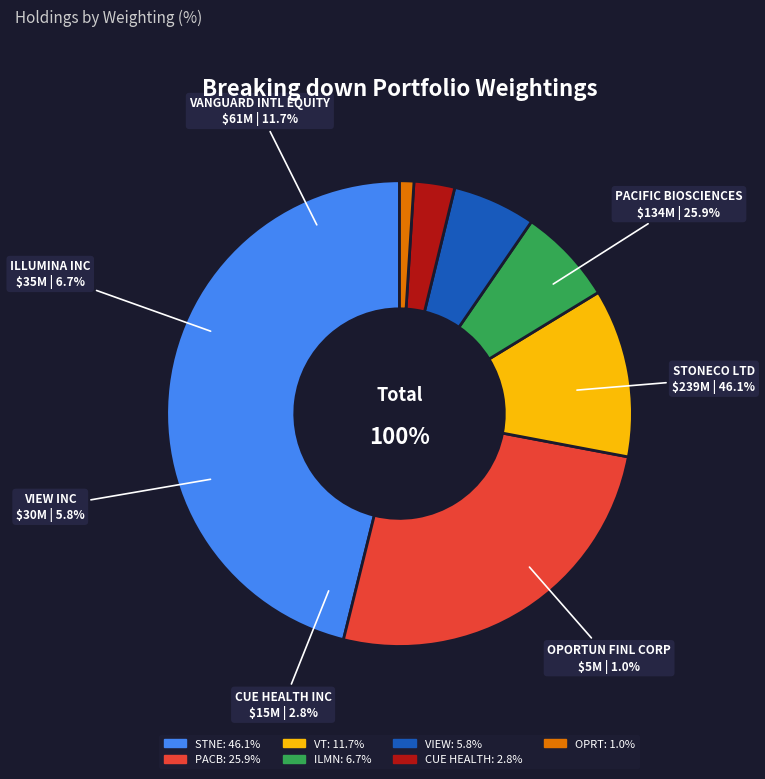

Is the sum of CUE HEALTH INC and STONECO LTD greater than half?

No